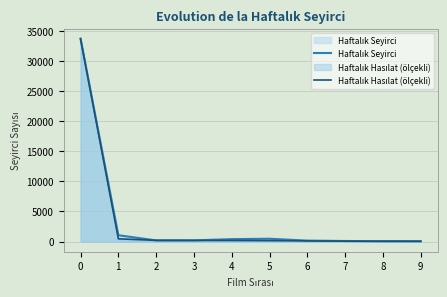

Count the number of data series in this chart.

2